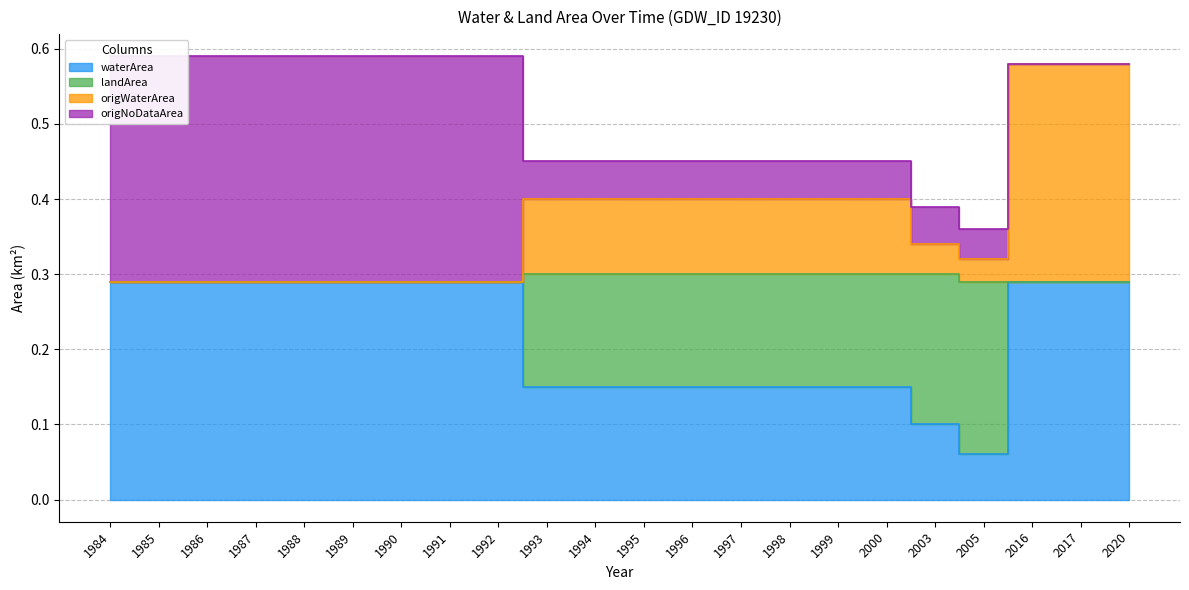

Read the waterArea value at 1998.

0.1